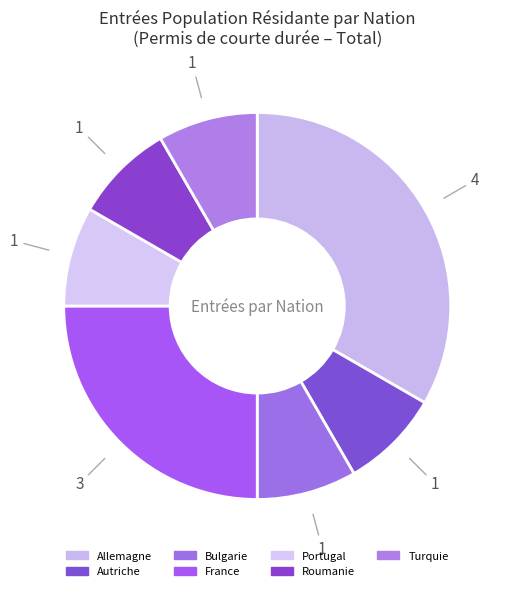

Which category has the biggest portion of the pie?

Allemagne